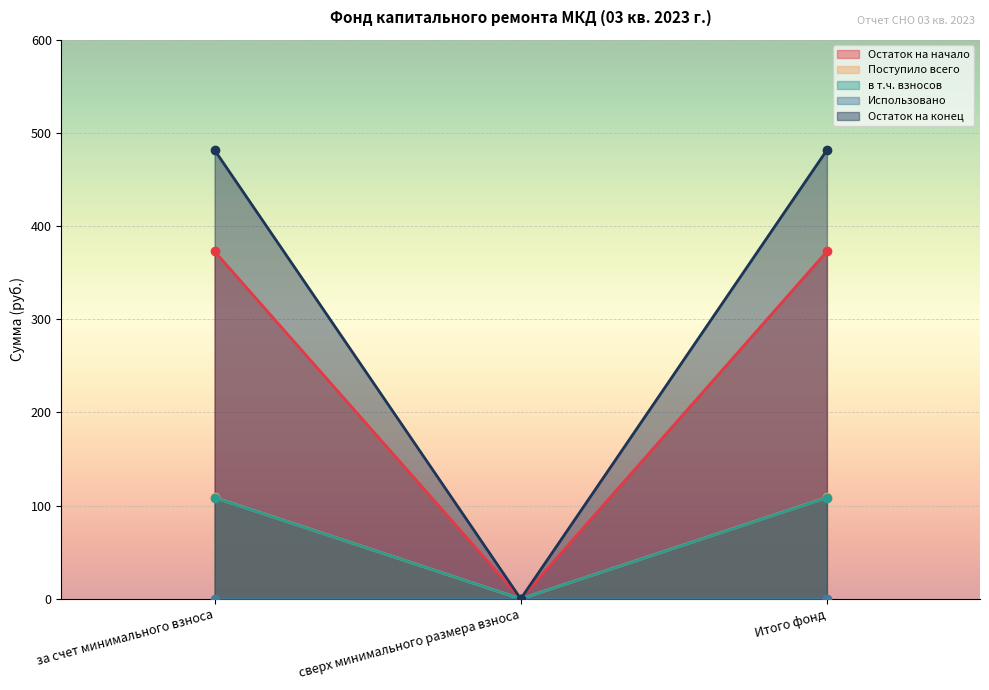

What is the average value of the в т.ч. взносов series?

72.4